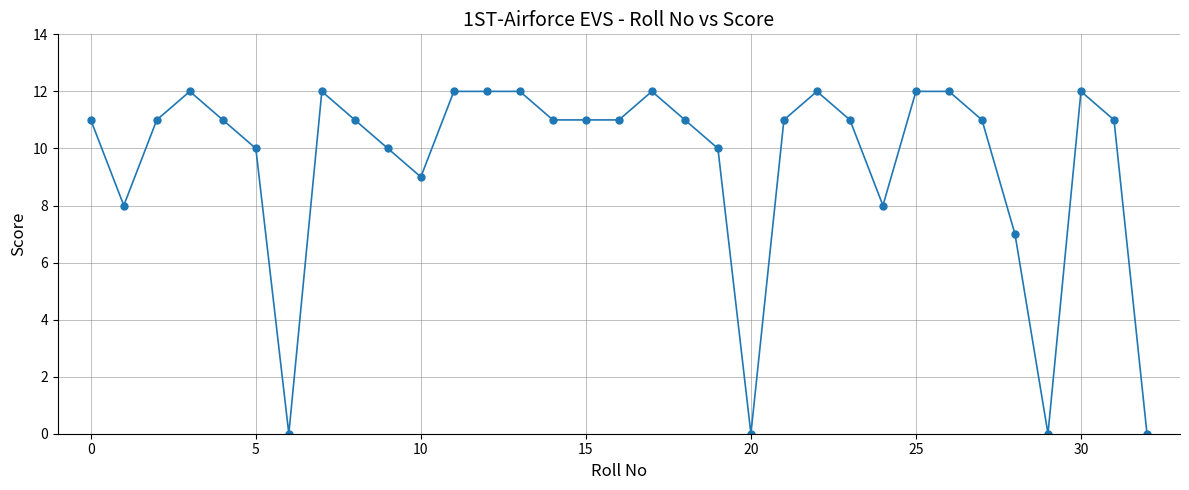

What is the value of the 31st point from the left?

12